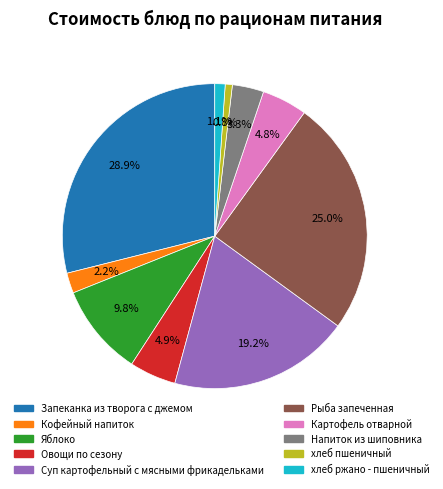

Which slice is the largest?

Запеканка из творога с джемом